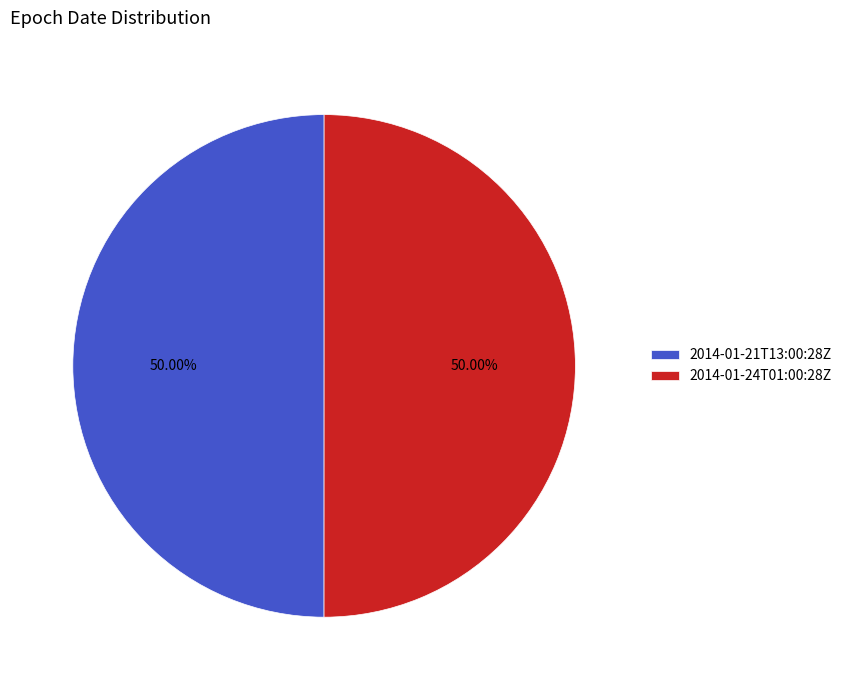

Combined, do 2014-01-24T01:00:28Z and 2014-01-21T13:00:28Z account for over 50%?

Yes